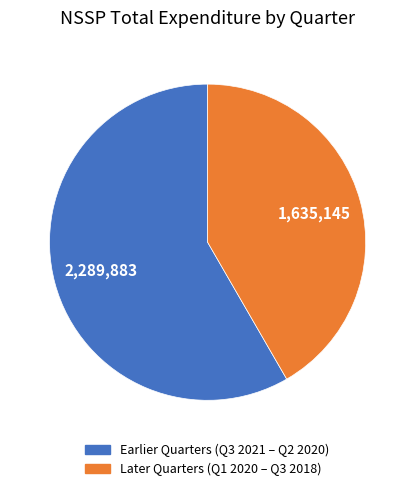

Is there a majority slice in this chart?

Yes